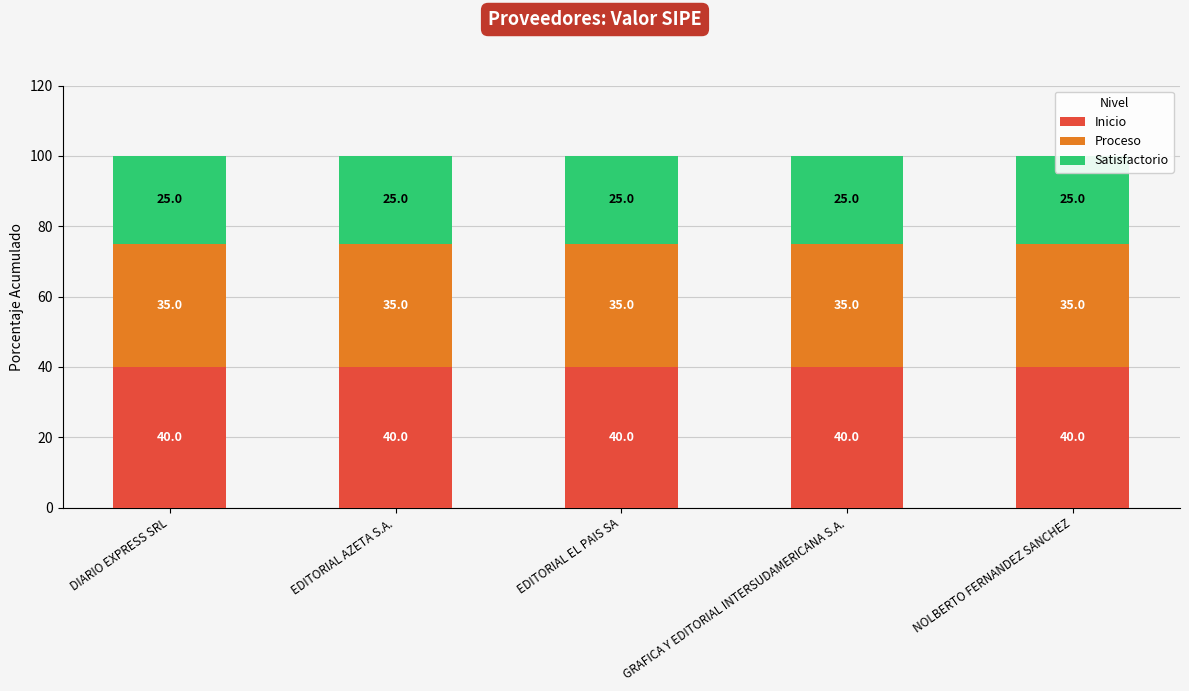

Count the number of data series in this chart.

3